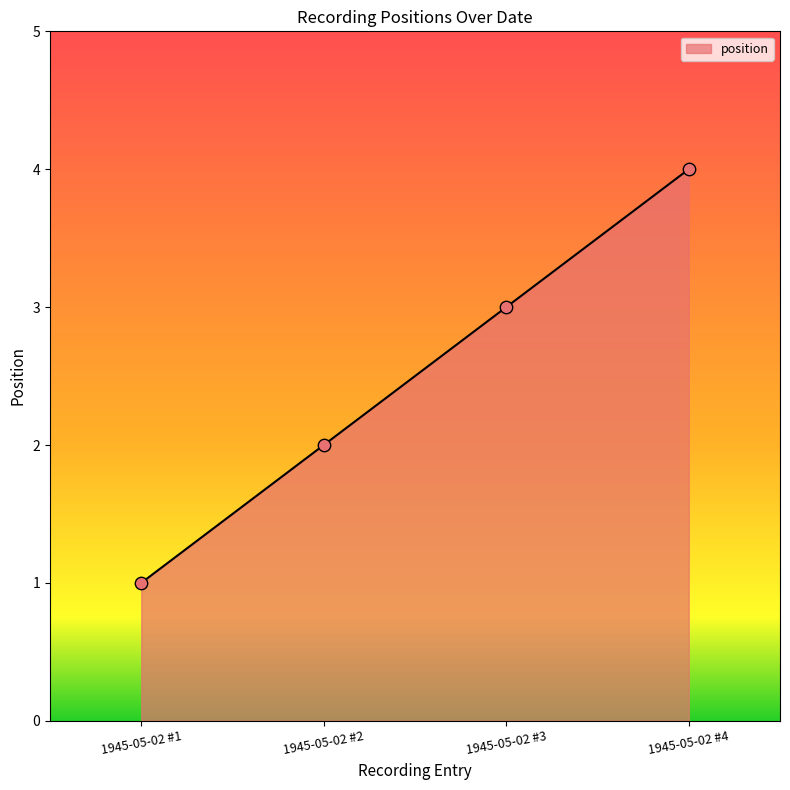

What is the change in value from 1945-05-02 #1 to 1945-05-02 #2?

+1